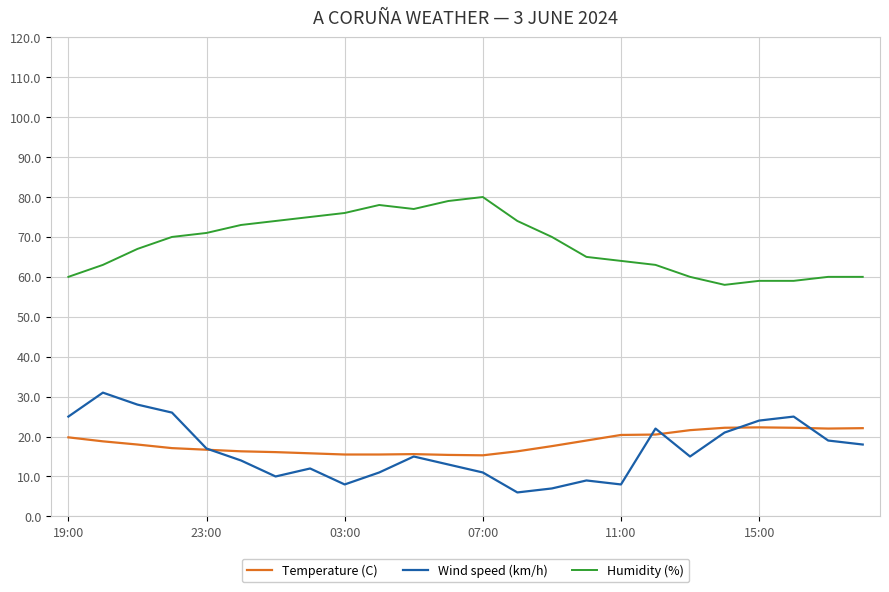

What is the lowest value of the Temperature (C) series?

15.3